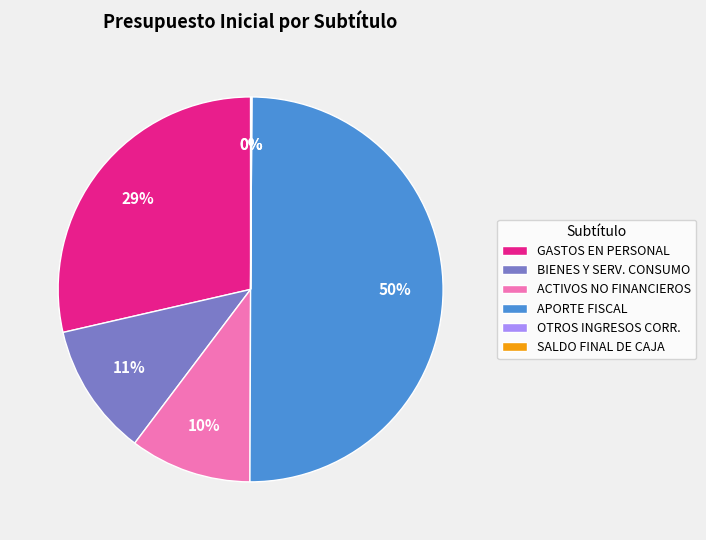

To the nearest percent, what is the difference between the largest and smallest slice percentages?

50%